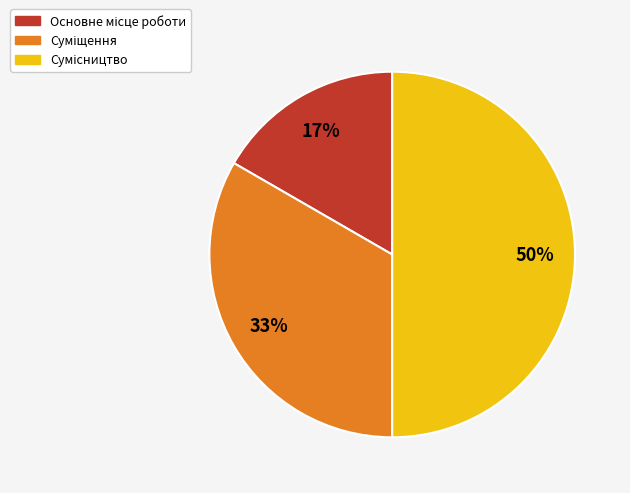

To the nearest percent, what is the difference between the largest and smallest slice percentages?

33%